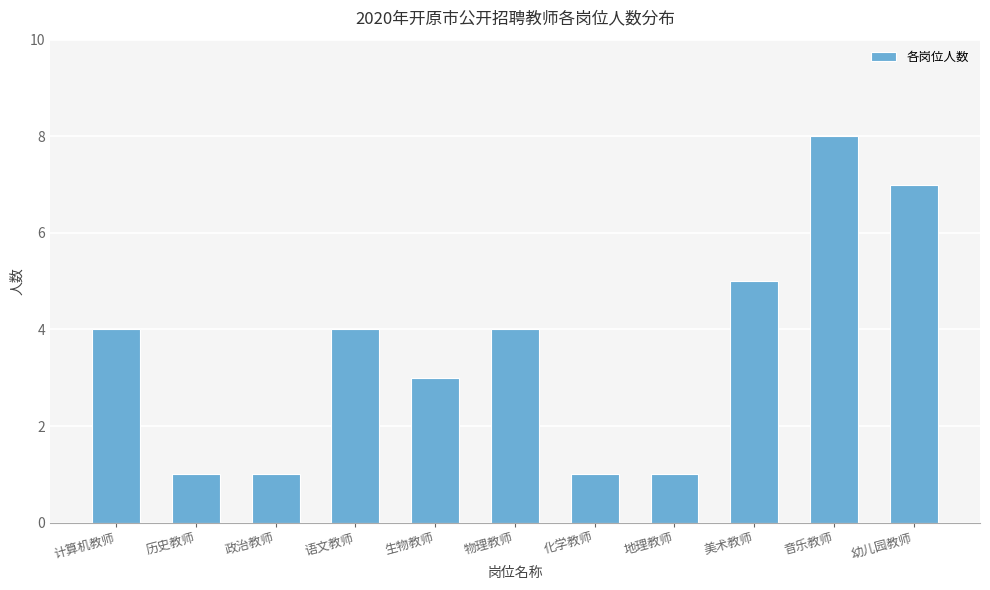

Which has a higher value, 生物教师 or 政治教师?

生物教师